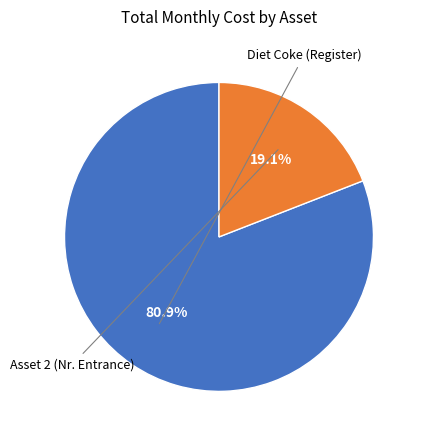

Does any single category account for the majority?

Yes